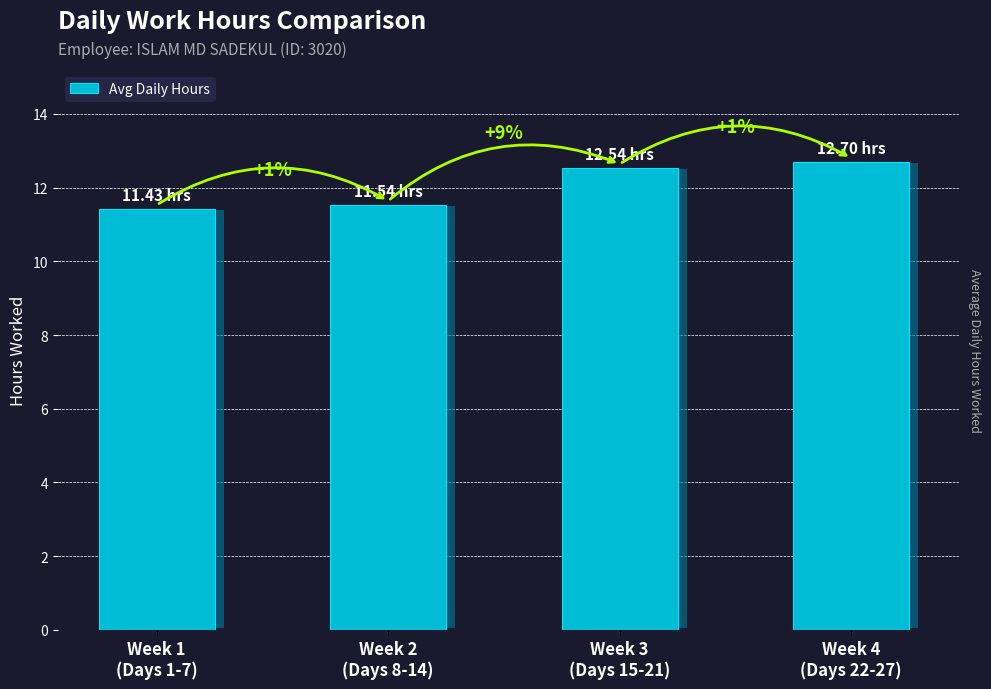

How many data points are less than 12?

2